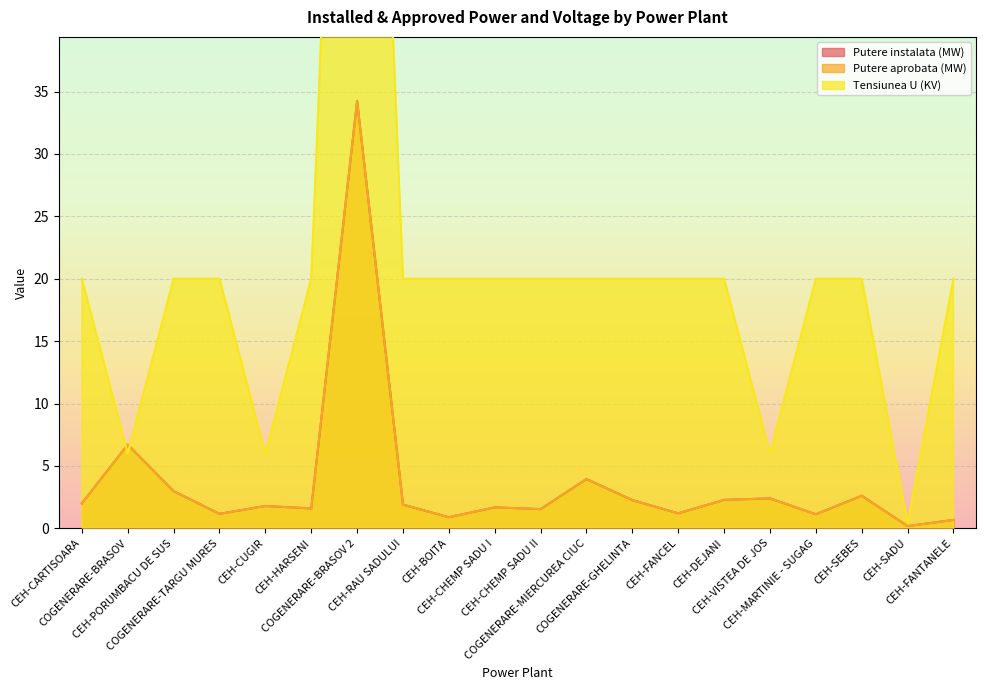

What is the value of the Putere instalata (MW) point at the 14th from the left?

1.2